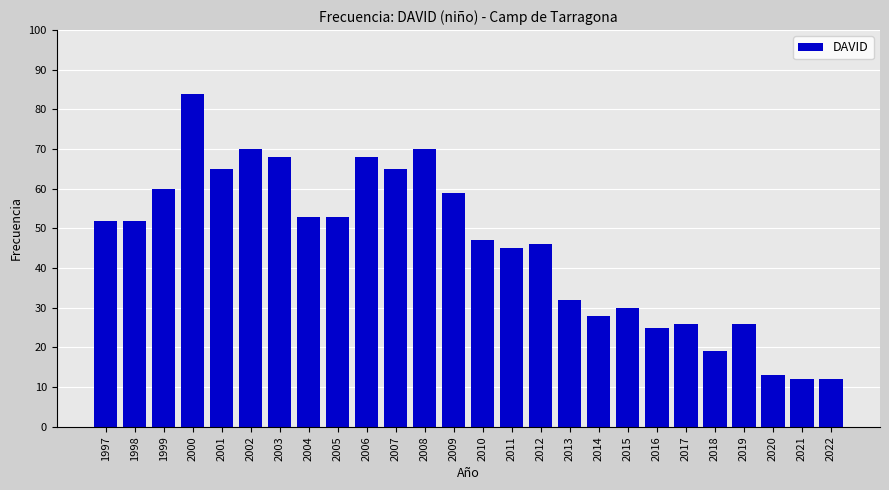

How many data points are less than 52?

13